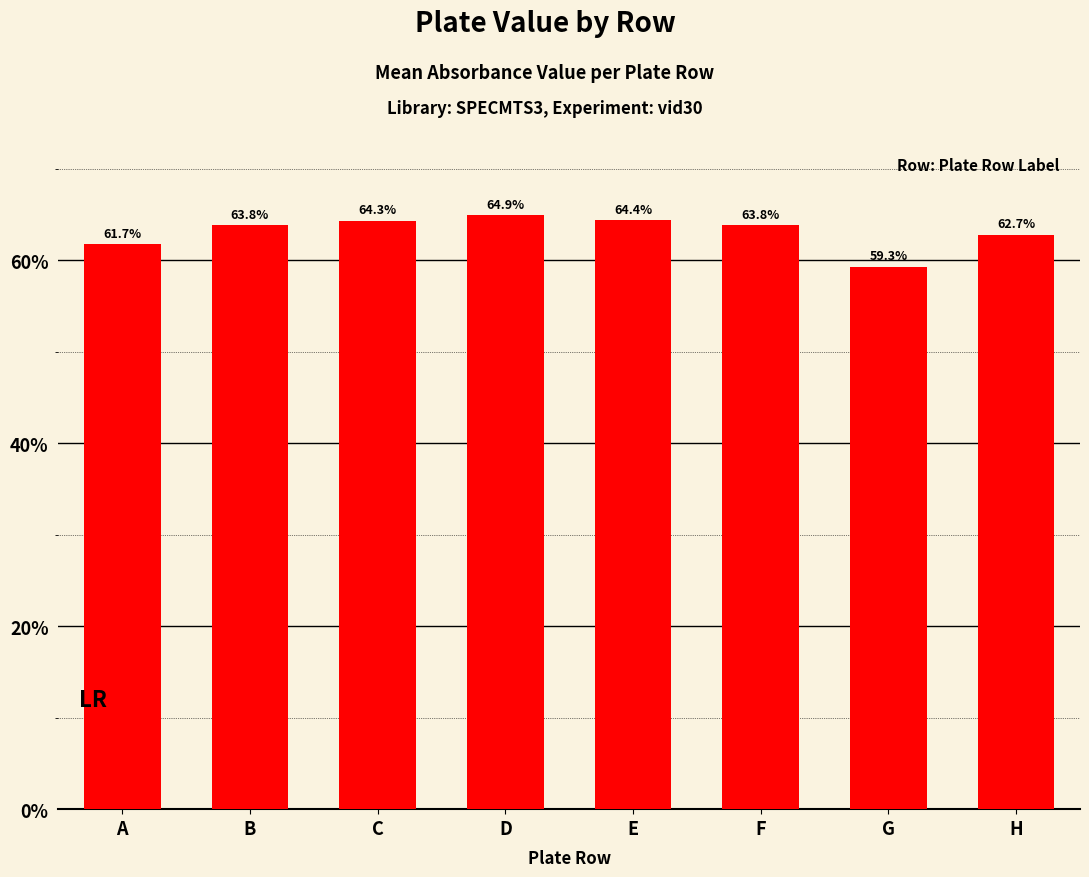

Reading left to right, list all the values displayed in this chart.

A=0.6	B=0.6	C=0.6	D=0.6	E=0.6	F=0.6	G=0.6	H=0.6